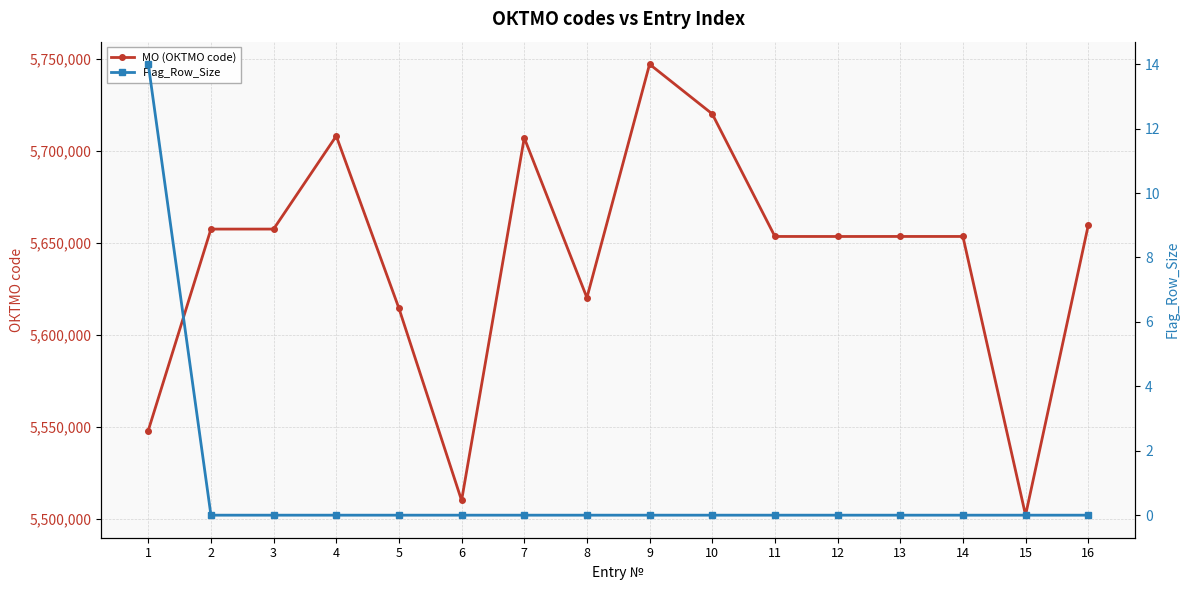

Which category has the lowest value in the Flag_Row_Size series?

2